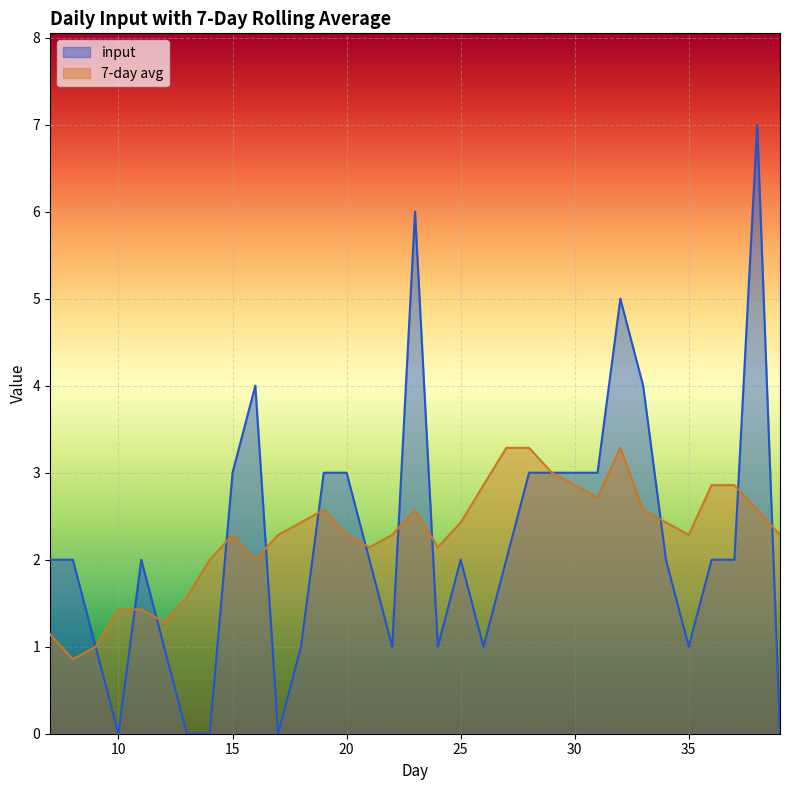

How many lines are shown in the chart?

2